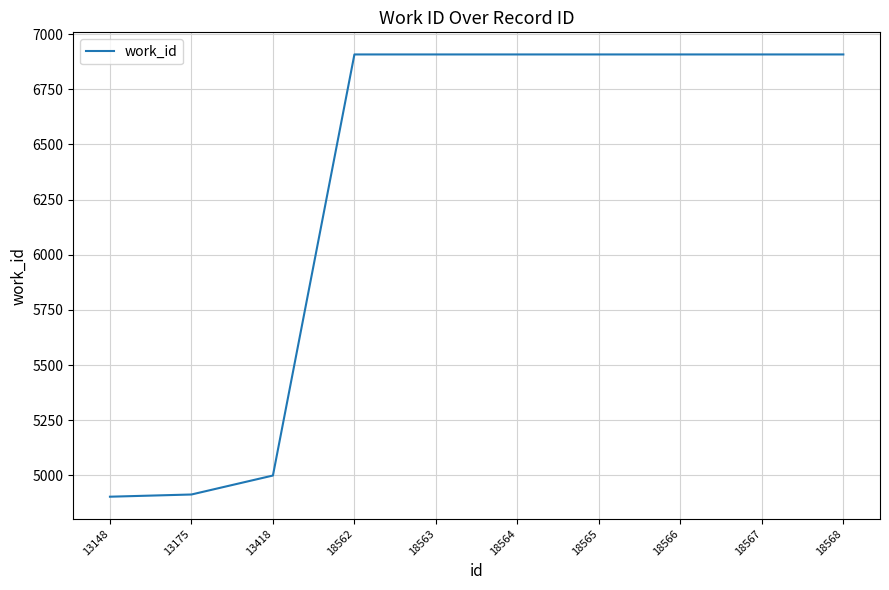

Does the chart display data point markers on the line(s)?

No